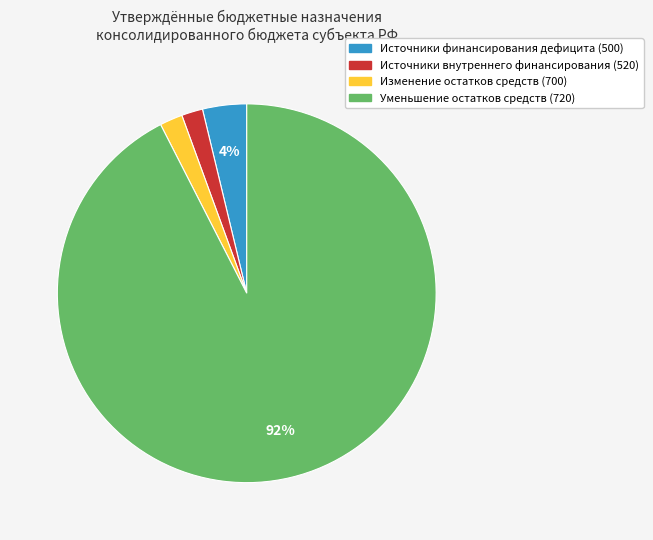

Is the sum of Изменение остатков средств (700) and Уменьшение остатков средств (720) greater than half?

Yes